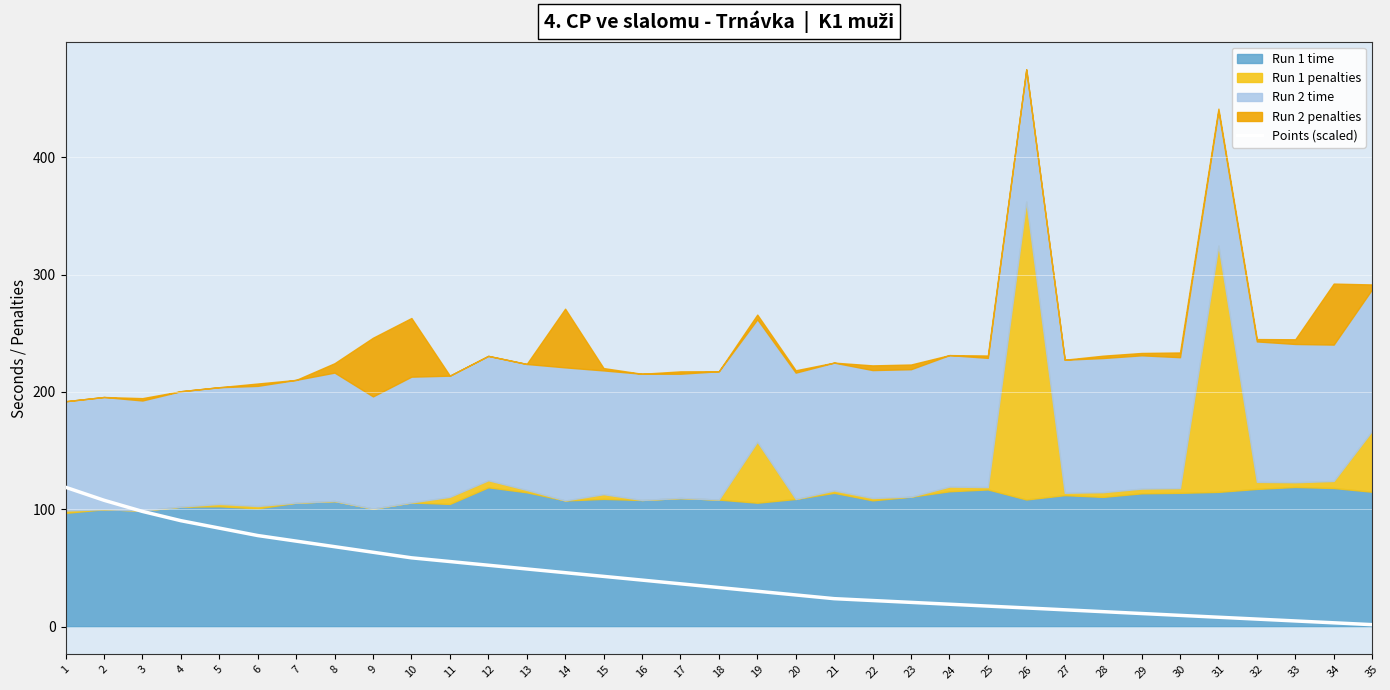

Rank the categories by value from lowest to highest.

35, 34, 33, 32, 31, 30, 29, 28, 27, 26, 25, 24, 23, 22, 21, 20, 19, 18, 17, 16, 15, 14, 13, 12, 11, 10, 9, 8, 7, 6, 5, 4, 3, 2, 1